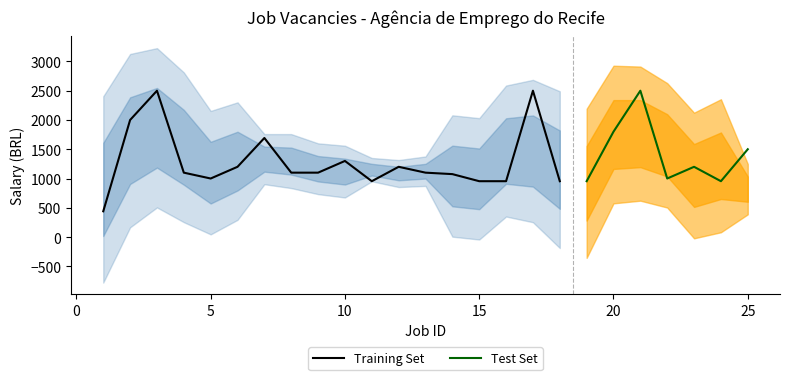

At which category is the sum across all series the highest?

3